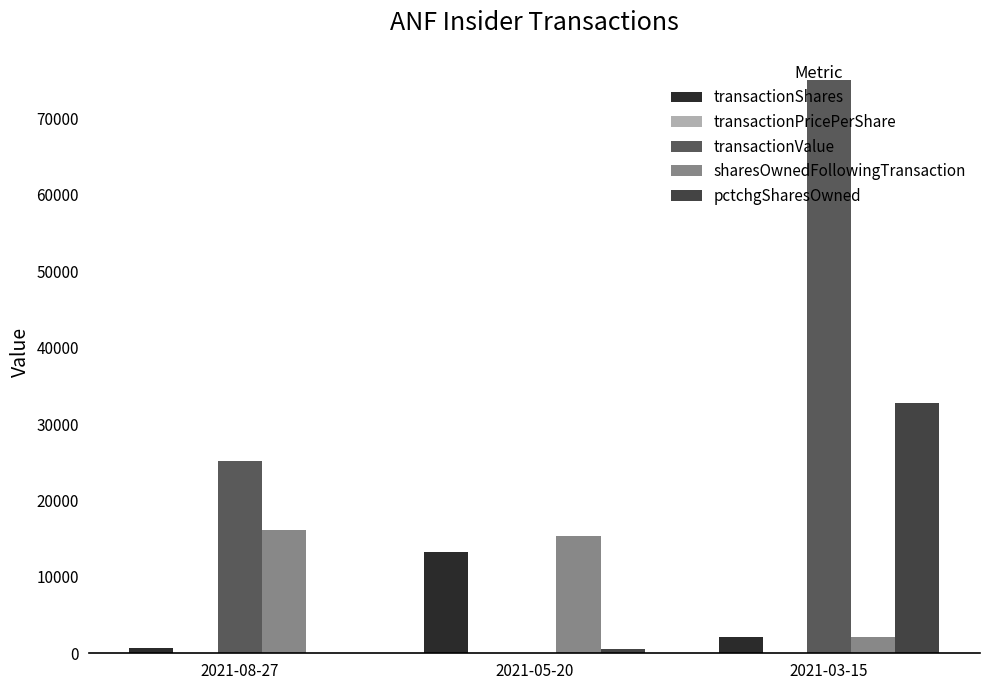

What is the difference between the pctchgSharesOwned values at 2021-03-15 and 2021-08-27?

32762.0